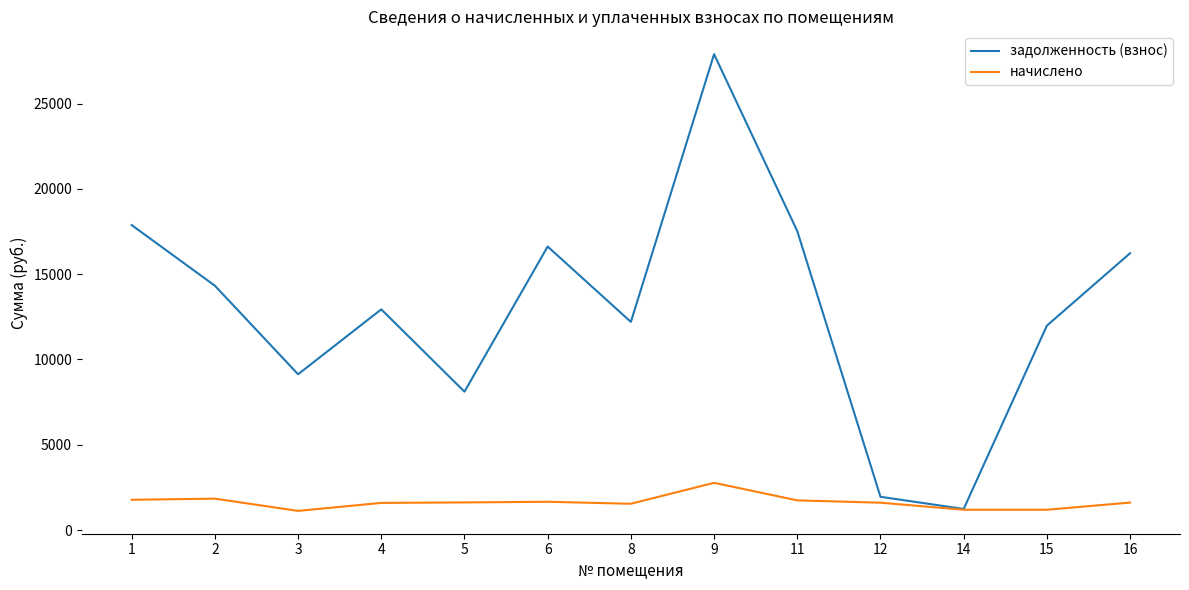

What are all the series names shown in the legend?

задолженность (взнос), начислено